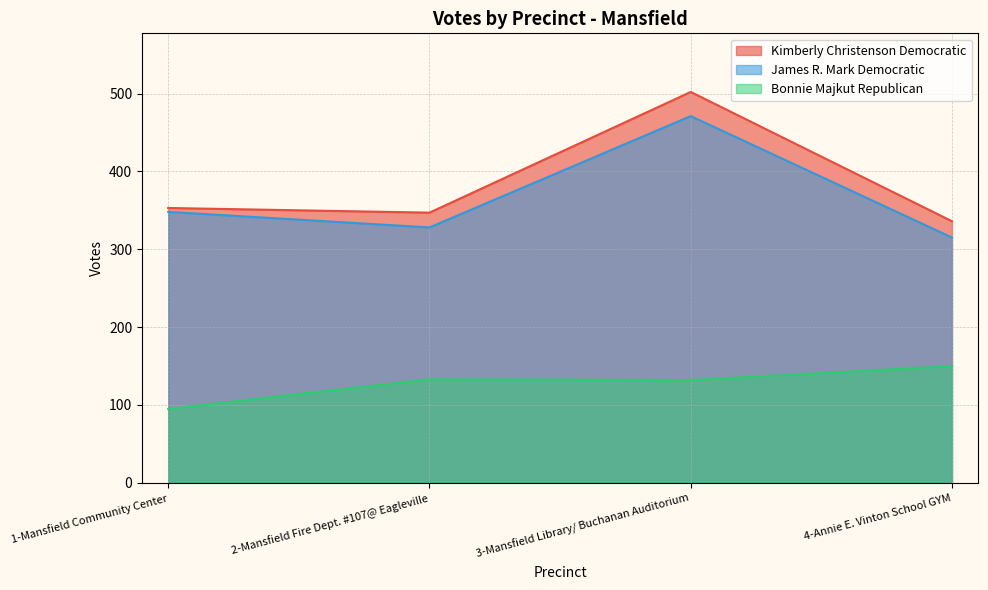

What is the minimum value for Kimberly Christenson Democratic?

336